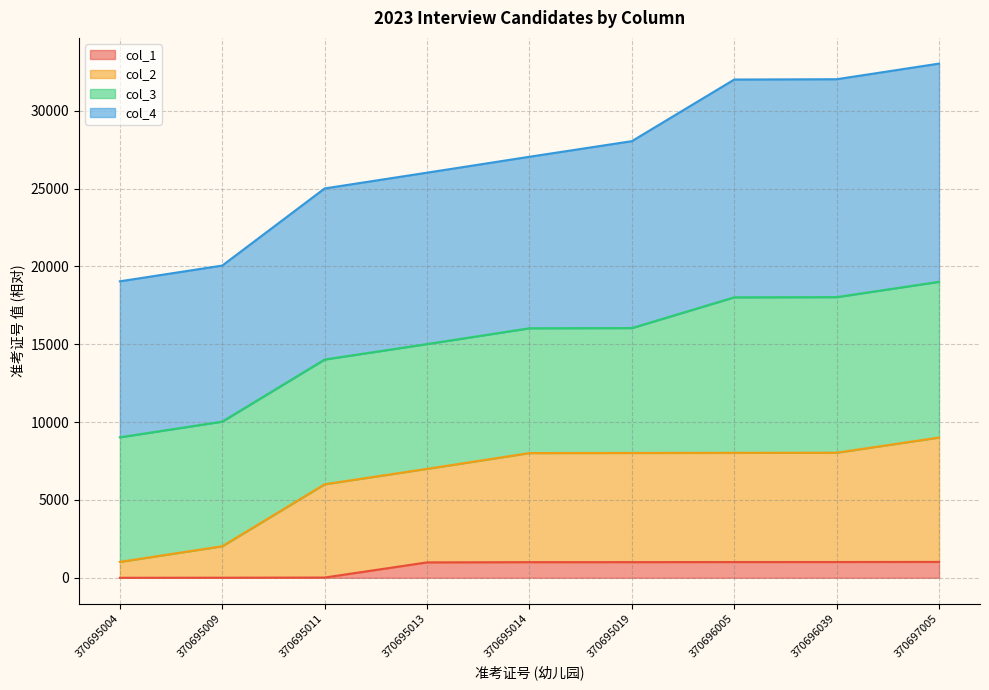

True or false: col_2 and col_1 cross at least once.

False